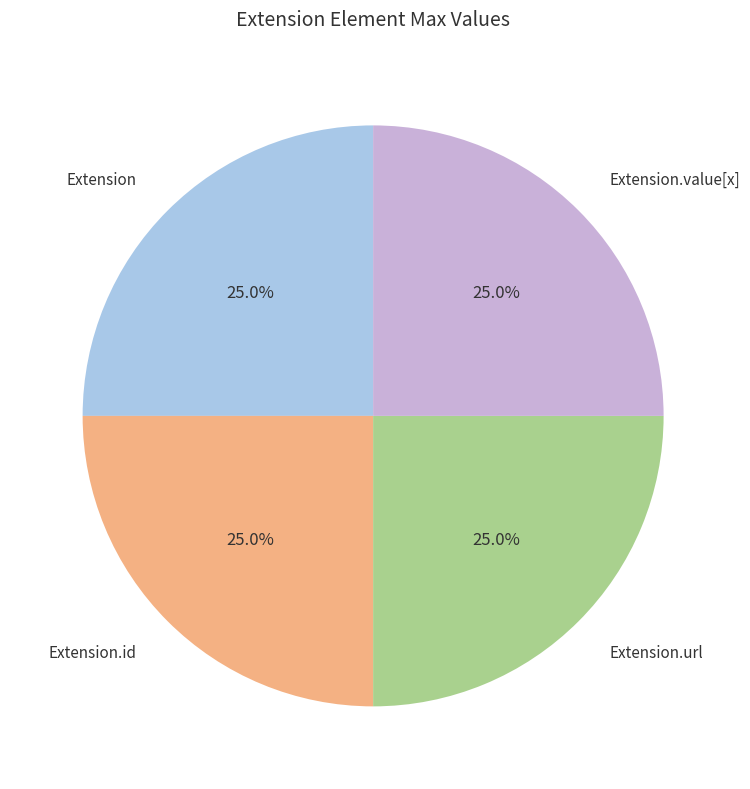

Is there a majority slice in this chart?

No